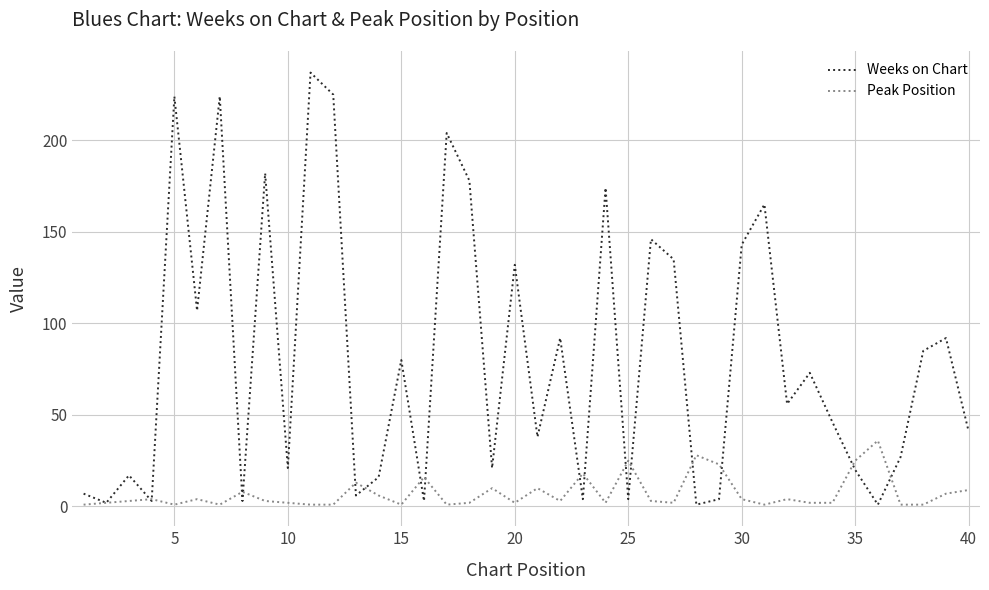

List the series in order of their overall mean, lowest first.

Peak Position, Weeks on Chart